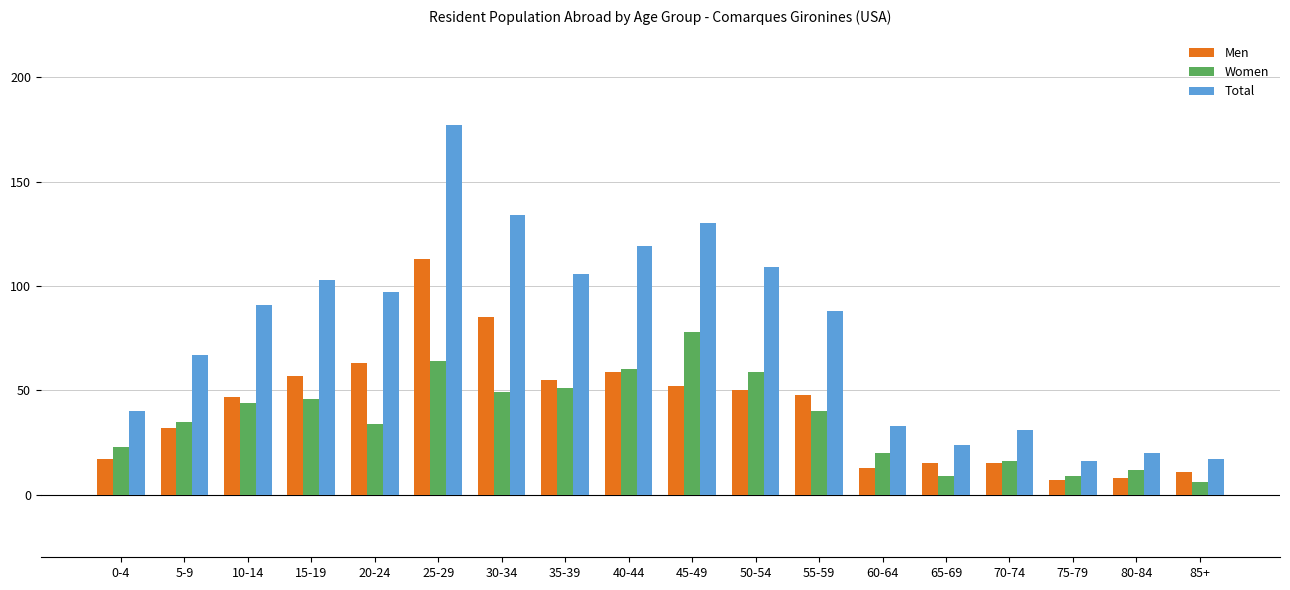

Reading left to right, transcribe all the data shown in this chart.

Men: 17	32	47	57	63	113	85	55	59	52	50	48	13	15	15	7	8	11
Women: 23	35	44	46	34	64	49	51	60	78	59	40	20	9	16	9	12	6
Total: 40	67	91	103	97	177	134	106	119	130	109	88	33	24	31	16	20	17